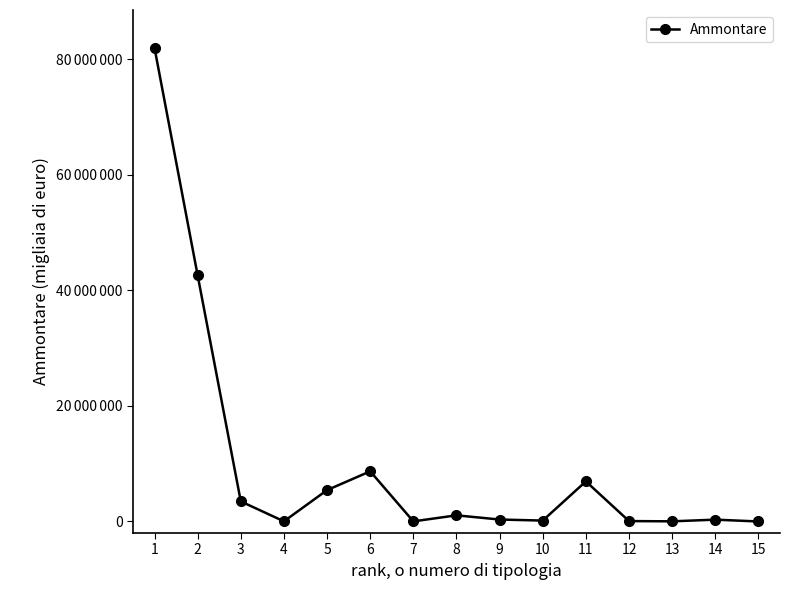

Is this an area chart (filled region under the line)?

No